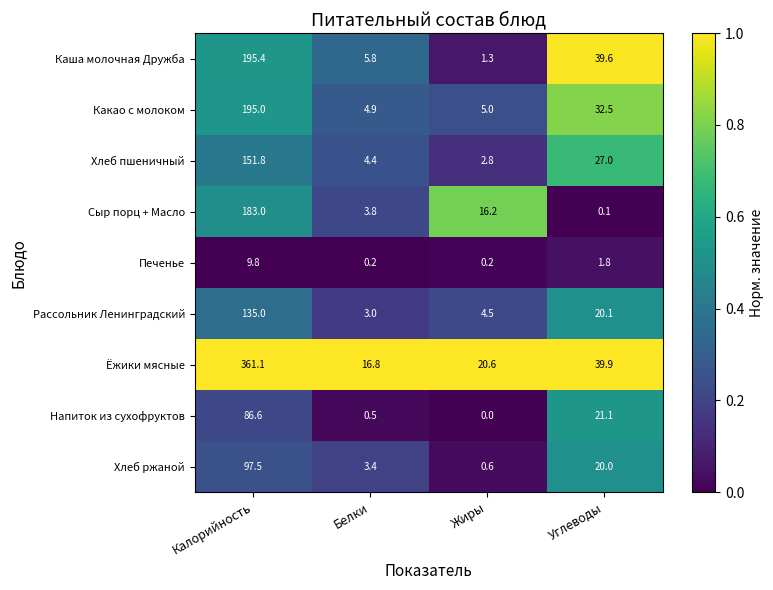

What is the difference between the highest and lowest values at Белки?

16.6